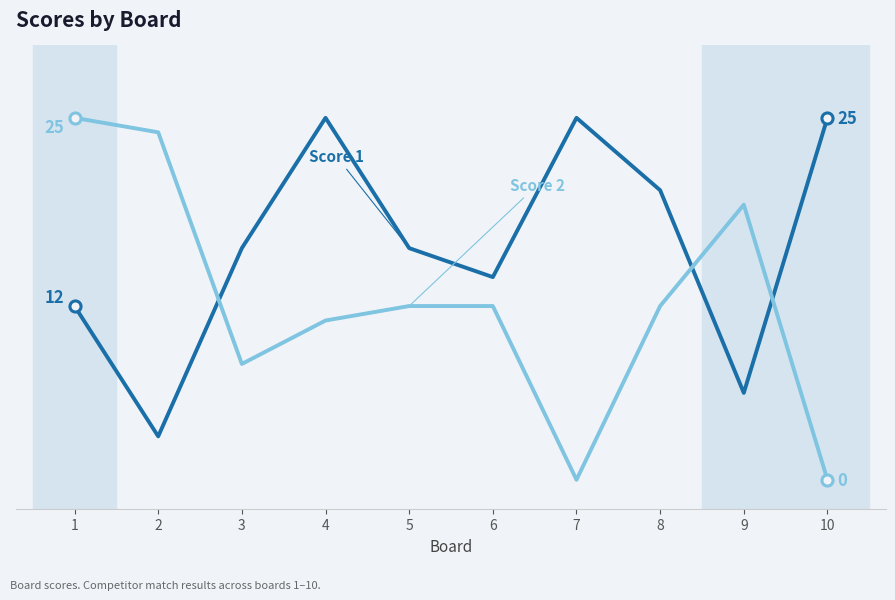

Does the chart have visible grid lines?

No